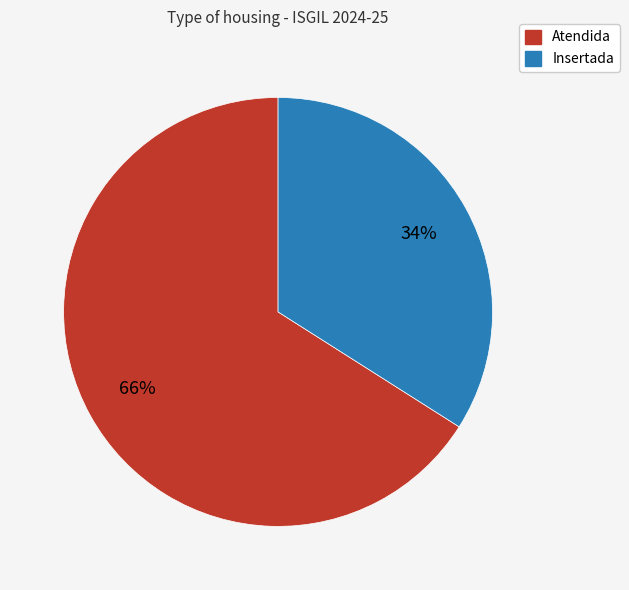

Which category has the smallest portion of the pie?

Insertada